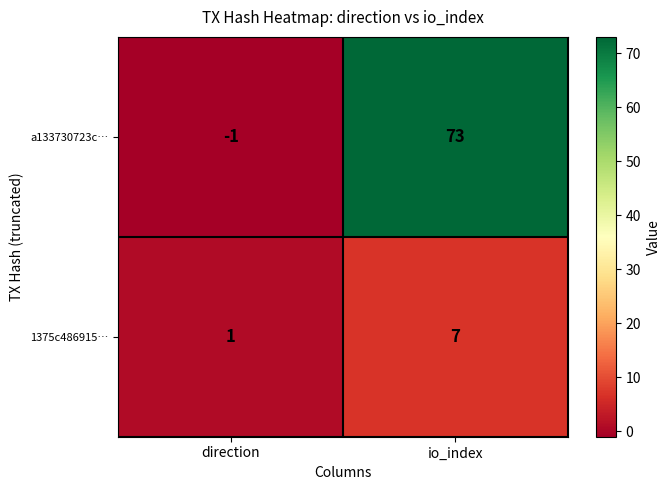

What is the difference between the 1375c486915… values at io_index and direction?

6